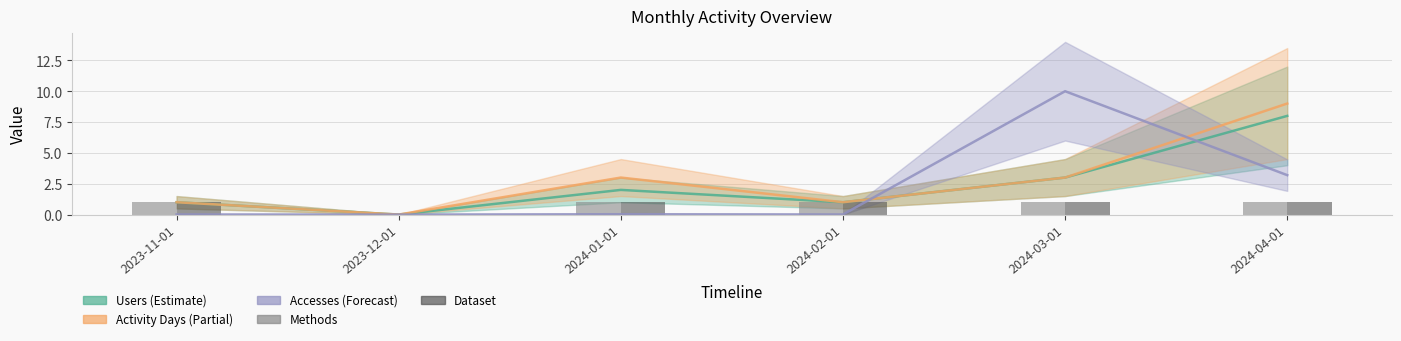

The value of Dataset at 2024-02-01 is 1. True or false?

True